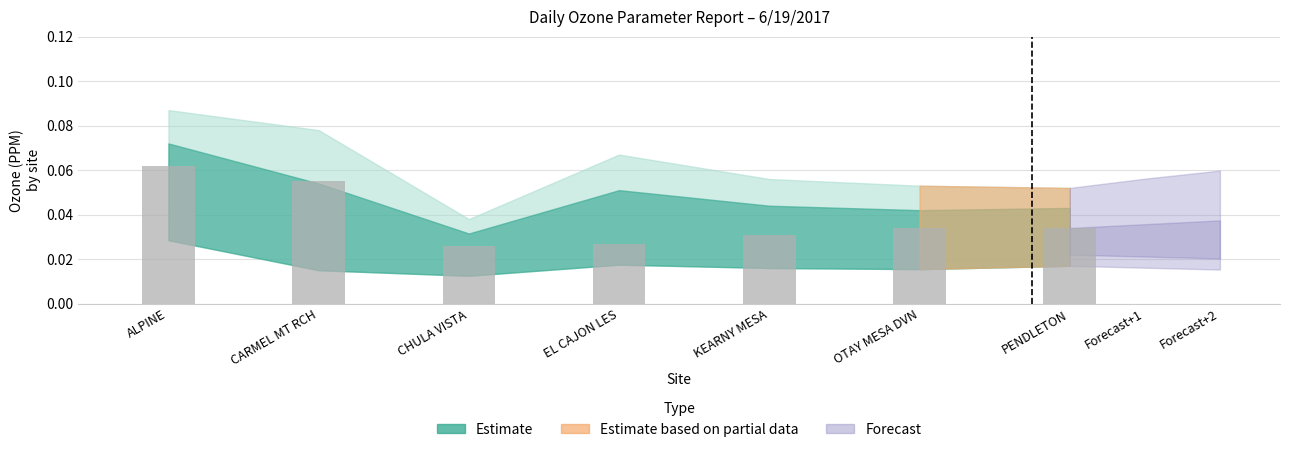

At which category does the chart reach its peak across all series?

ALPINE